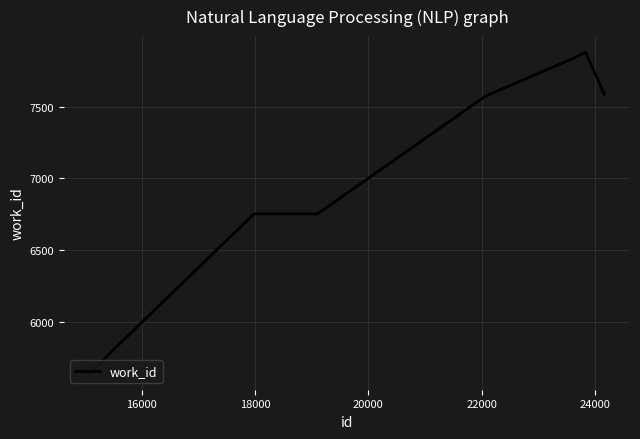

What is the difference between the maximum and minimum values?

2239